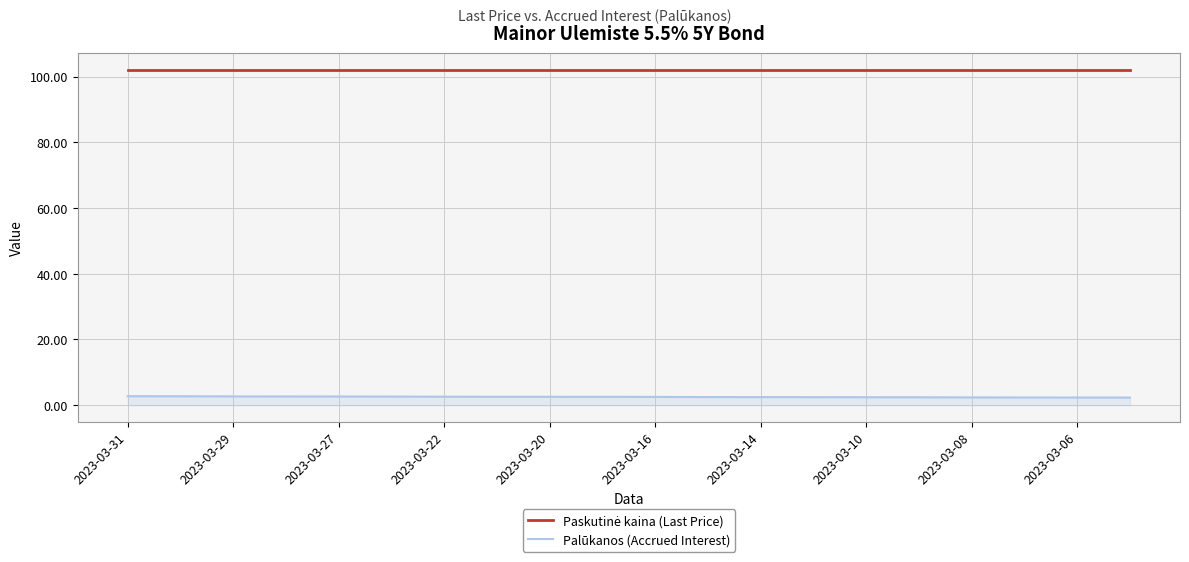

At how many categories does at least one series exceed 23?

20